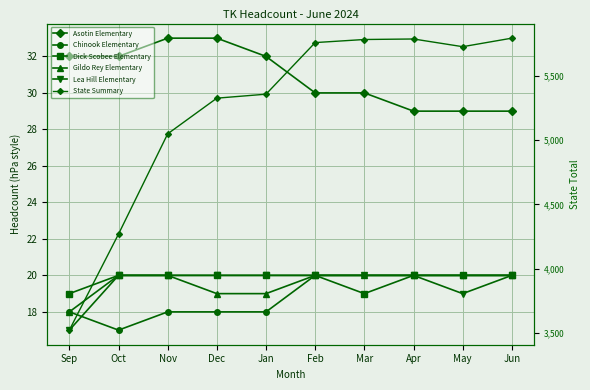

What is the average value of the Asotin Elementary series?

30.9